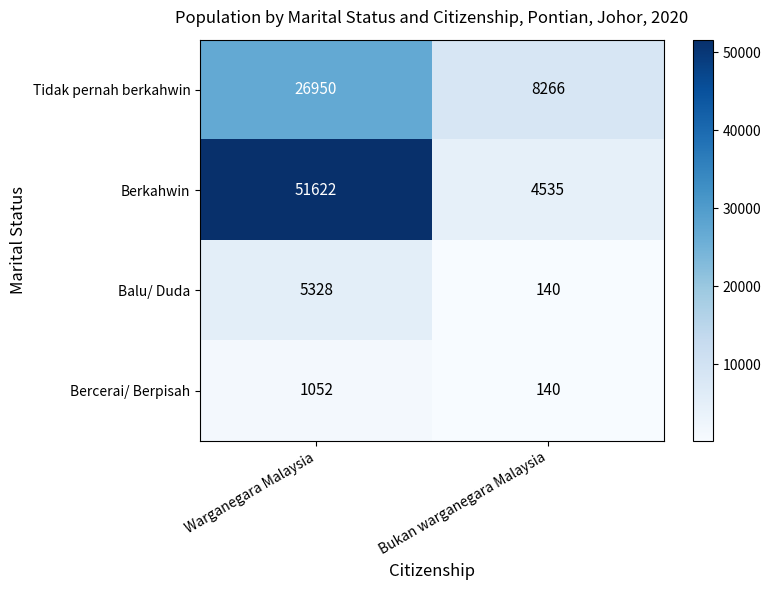

What is the sum of all Tidak pernah berkahwin values?

35216